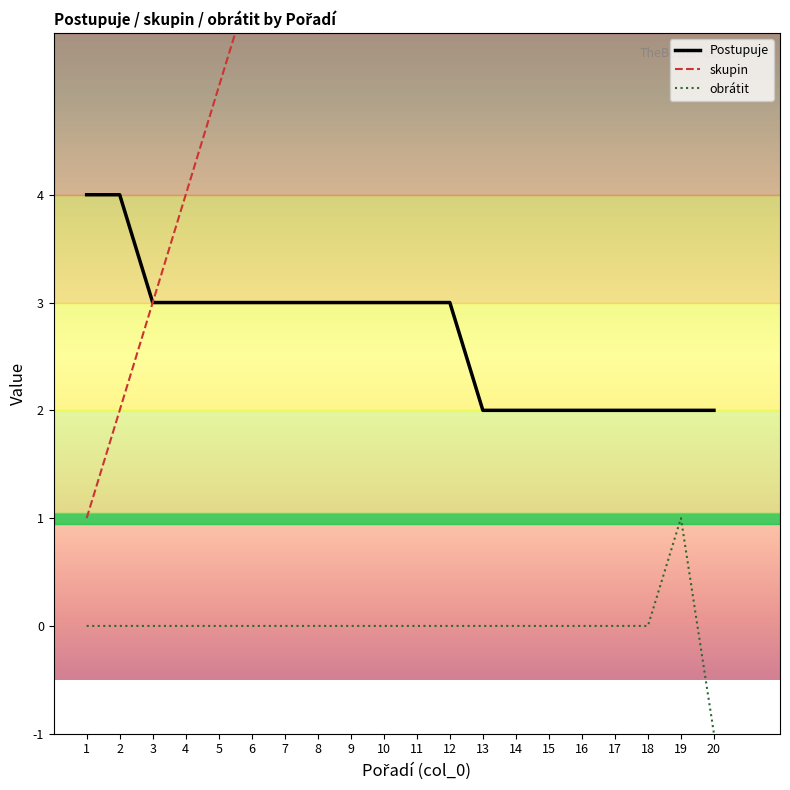

How many lines are shown in the chart?

3